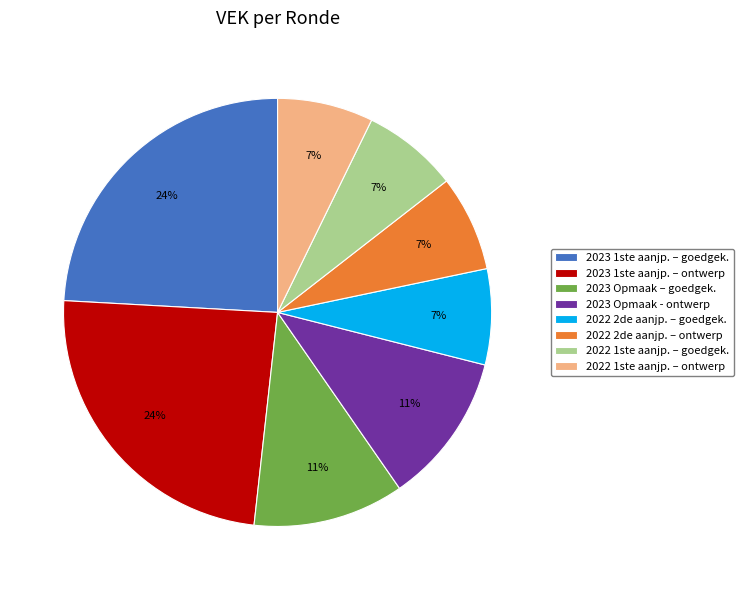

Between 2023 Opmaak - ontwerp and 2022 1ste aanjp. – ontwerp, which is larger?

2023 Opmaak - ontwerp